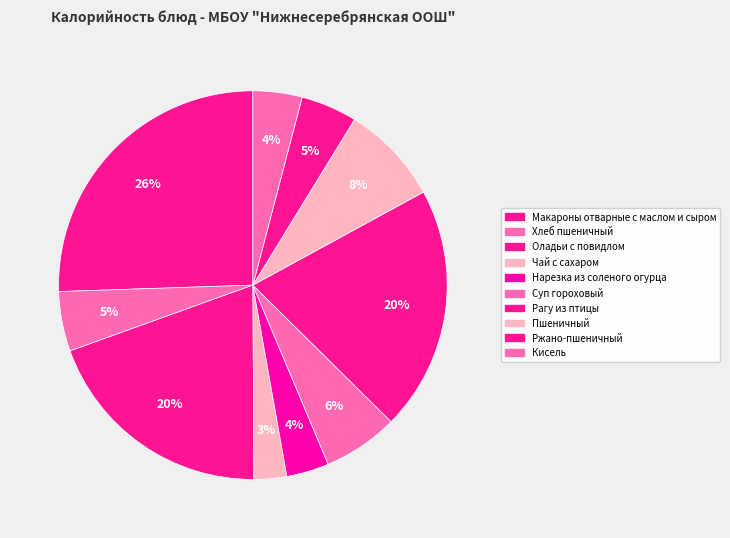

What percentage is the Пшеничный slice, to the nearest percent?

8%